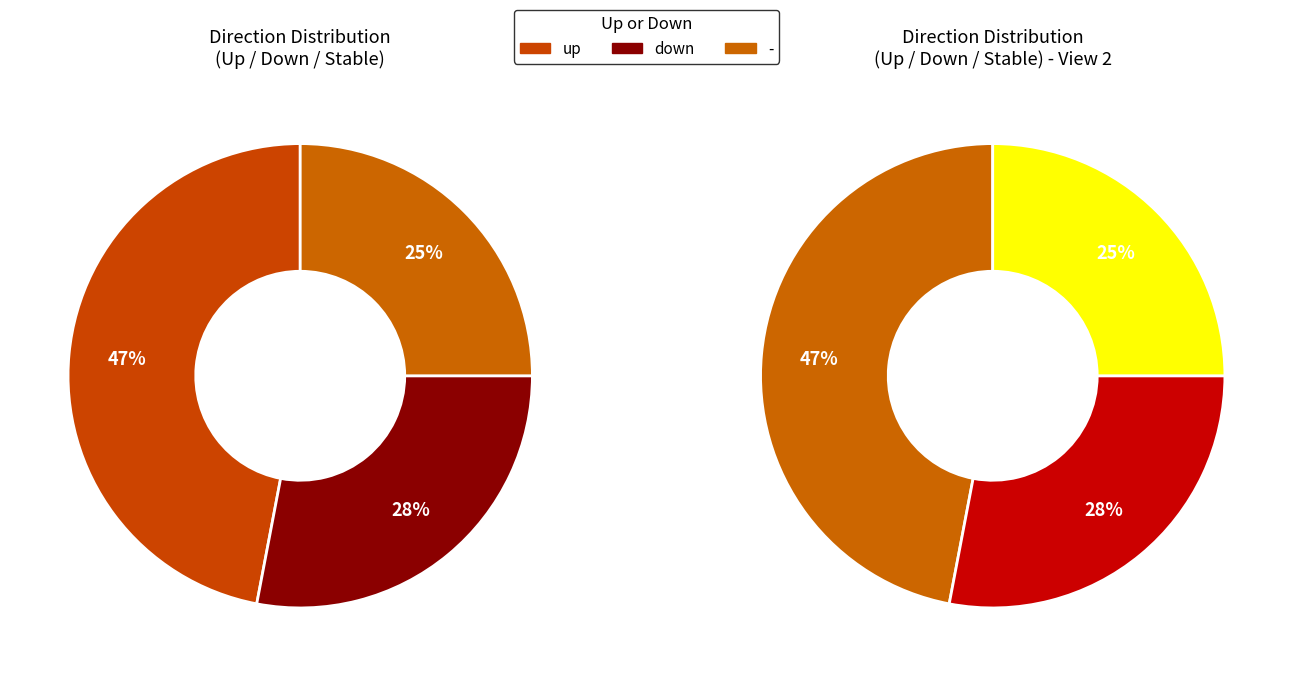

To the nearest percent, what portion does down represent?

28%